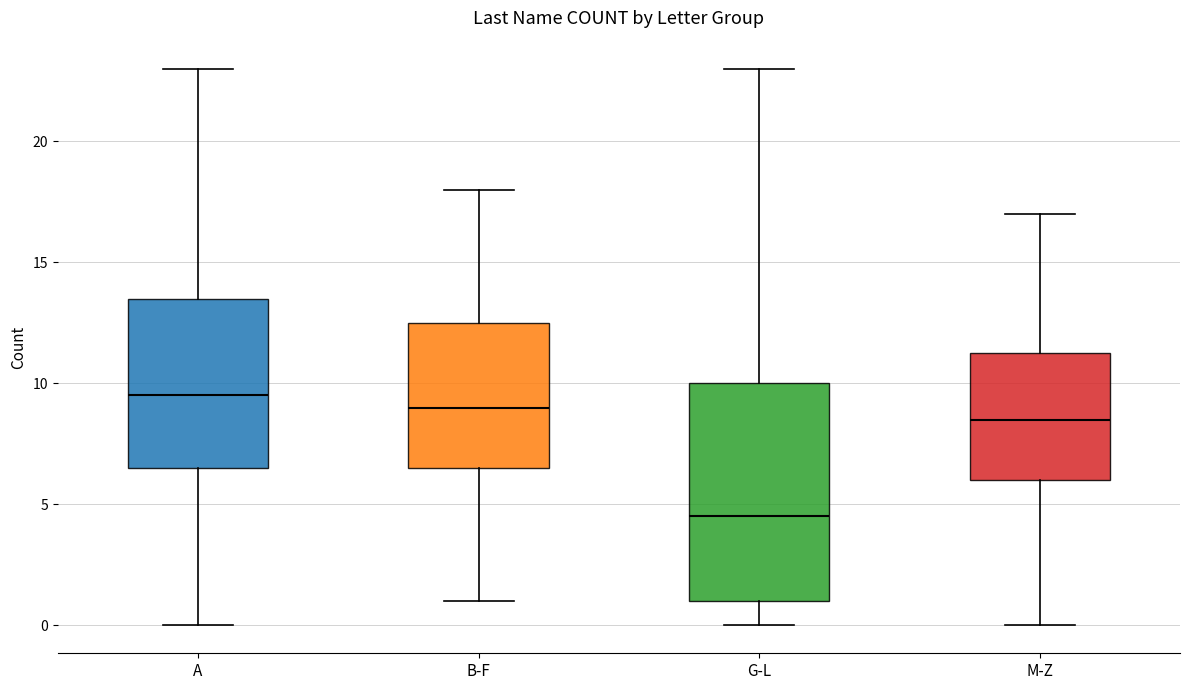

Reading left to right, read every box against the y-axis: the position of its median line, the range the box covers, and the ends of its whiskers. The values are not printed on the chart, so give them approximately, as read against the axis.

A: median 9.5, box 6.5 to 13.5, whiskers 0.0 to 23.0
B-F: median 9.0, box 6.5 to 12.5, whiskers 1.0 to 18.0
G-L: median 4.5, box 1.0 to 10.0, whiskers 0.0 to 23.0
M-Z: median 8.5, box 6.0 to 11.5, whiskers 0.0 to 17.0